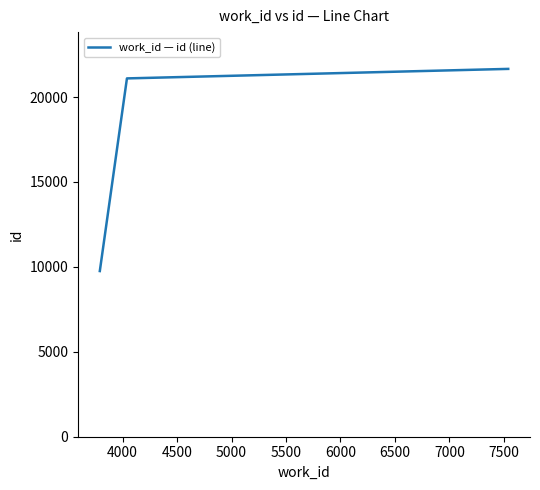

What is the maximum value shown in the chart?

21660